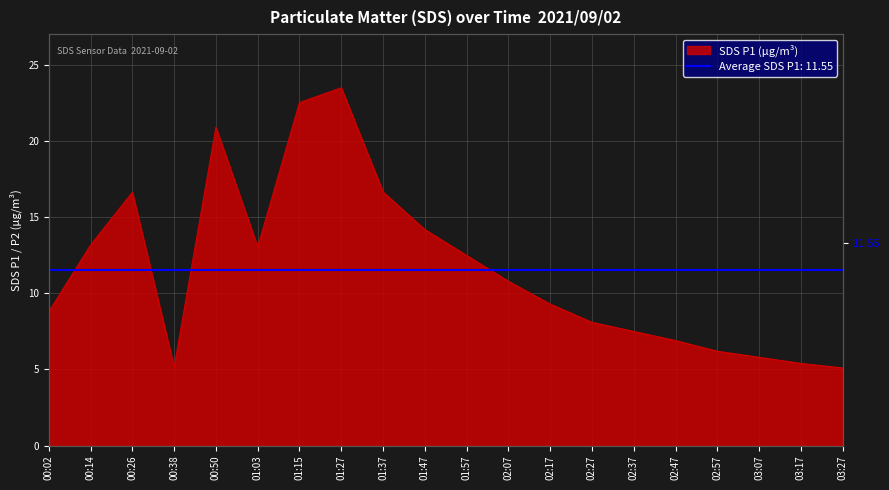

What is the smallest value displayed?

5.1